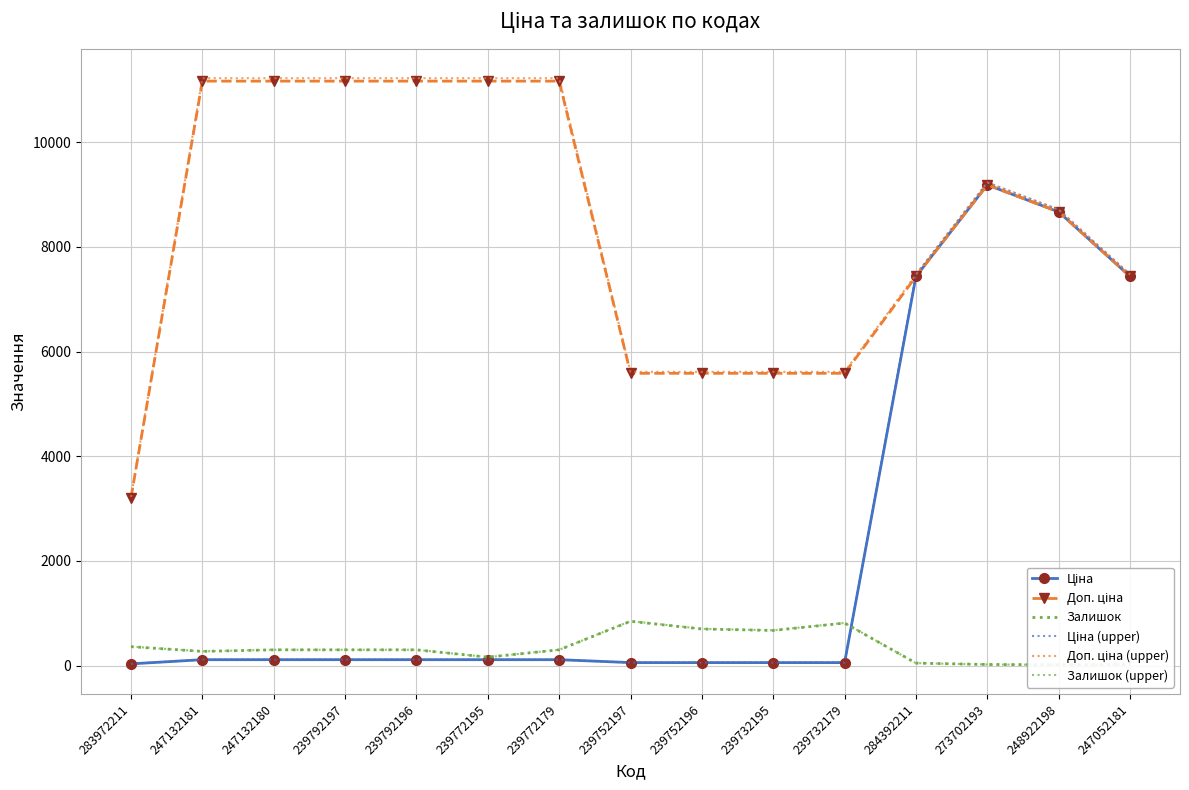

What position from the left is 284392211?

12